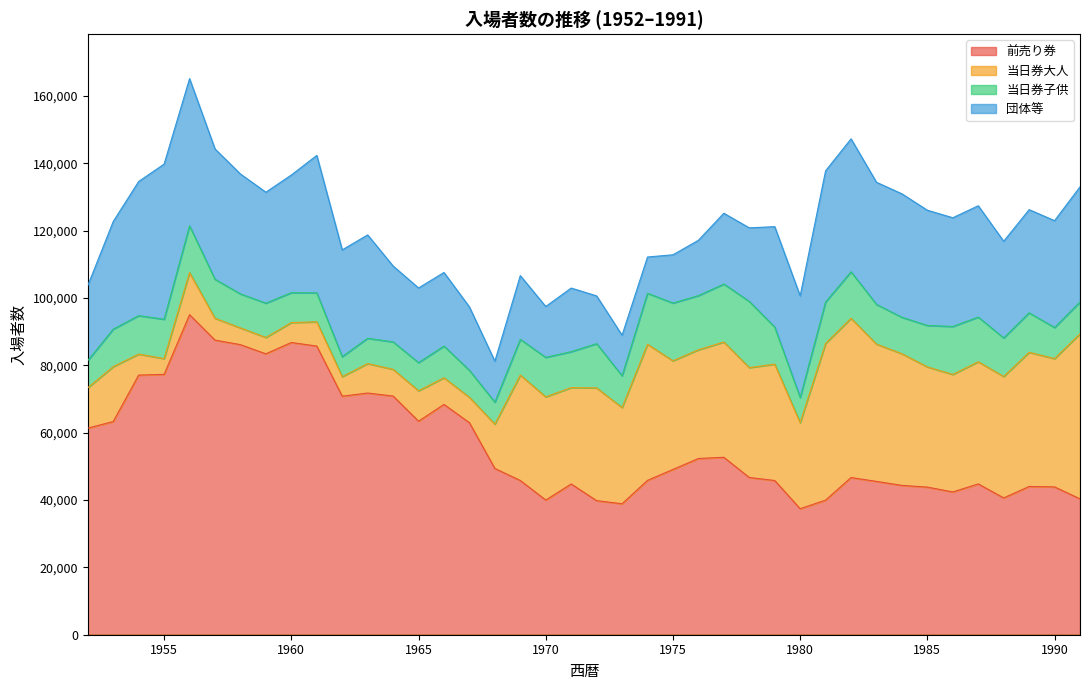

What is the difference between the 当日券大人 values at 1959 and 1978?

27779